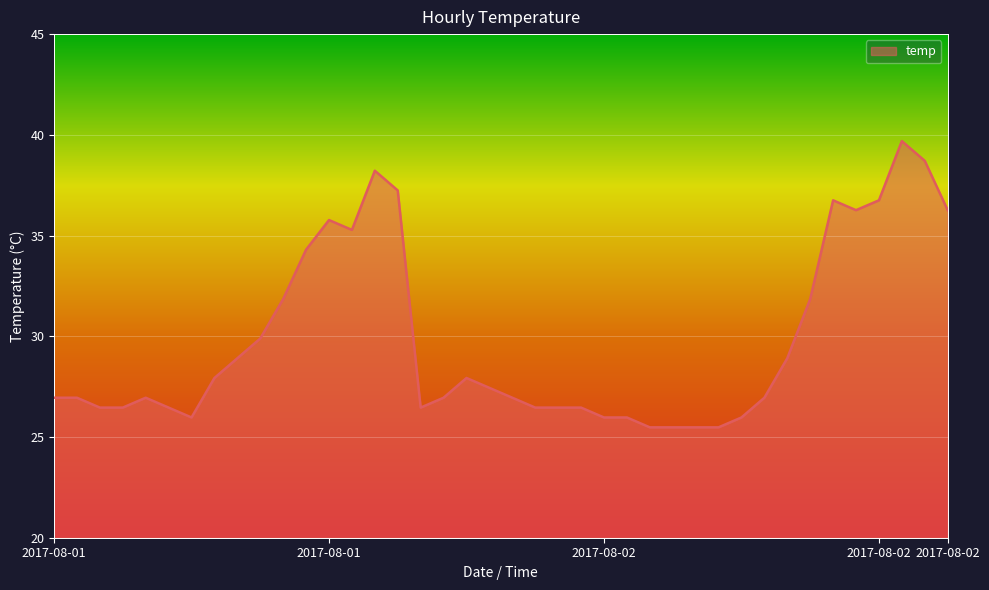

How many values are below 26?

8